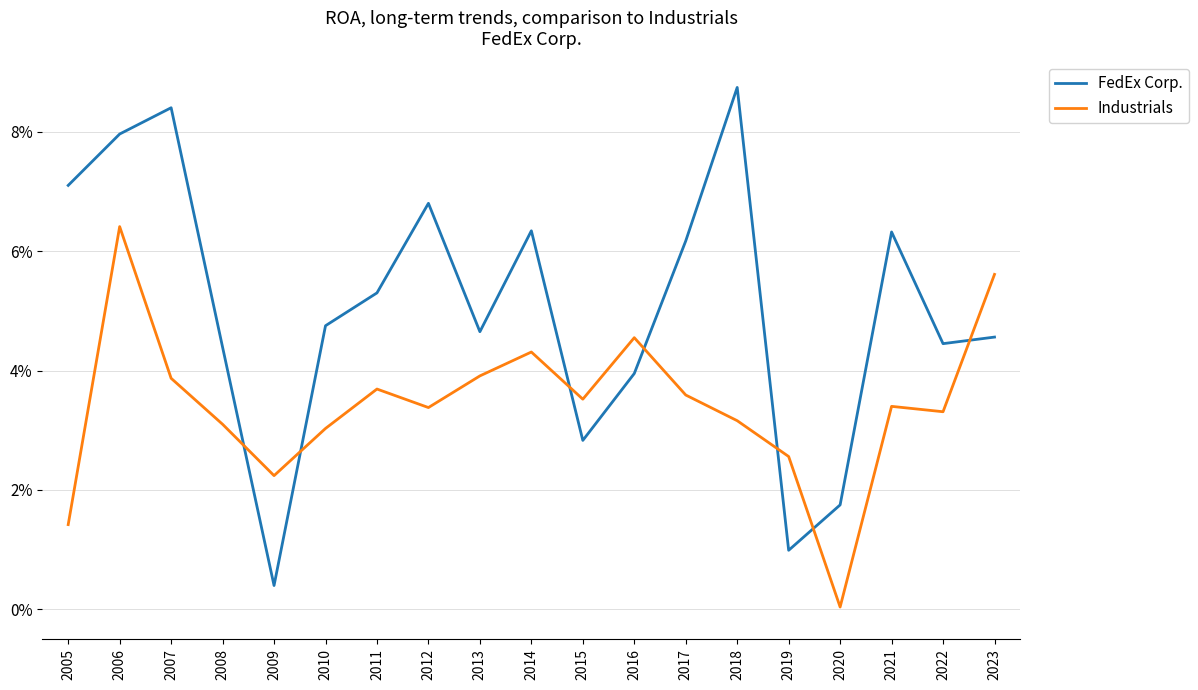

Is this an area chart (filled region under the line)?

No